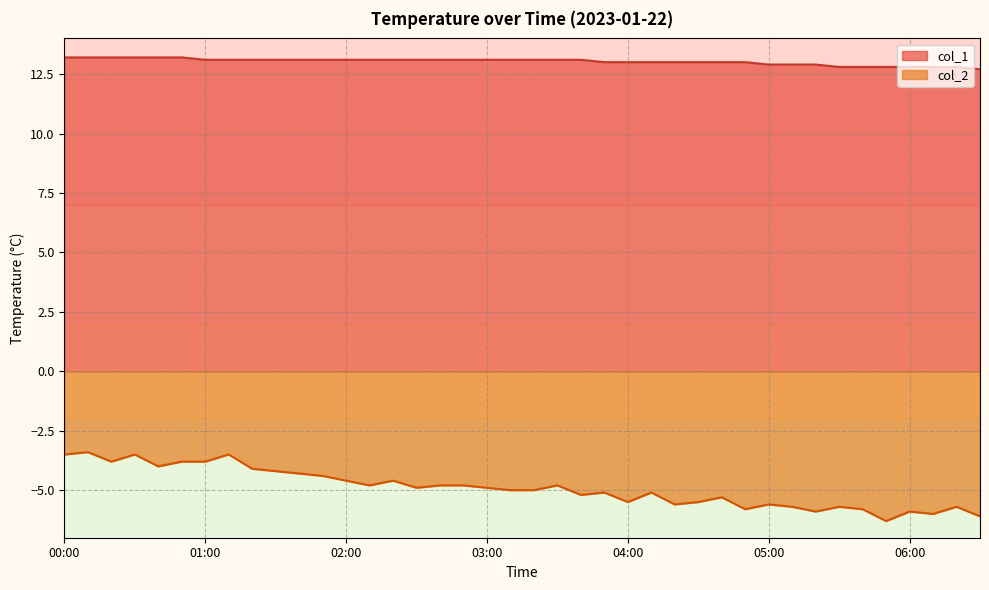

List the labels in order of col_1 value, largest first.

00:00, 00:10, 00:20, 00:30, 00:40, 00:50, 01:00, 01:10, 01:20, 01:30, 01:40, 01:50, 02:00, 02:10, 02:20, 02:30, 02:40, 02:50, 03:00, 03:10, 03:20, 03:30, 03:40, 03:50, 04:00, 04:10, 04:20, 04:30, 04:40, 04:50, 05:00, 05:10, 05:20, 05:30, 05:40, 05:50, 06:00, 06:10, 06:20, 06:30